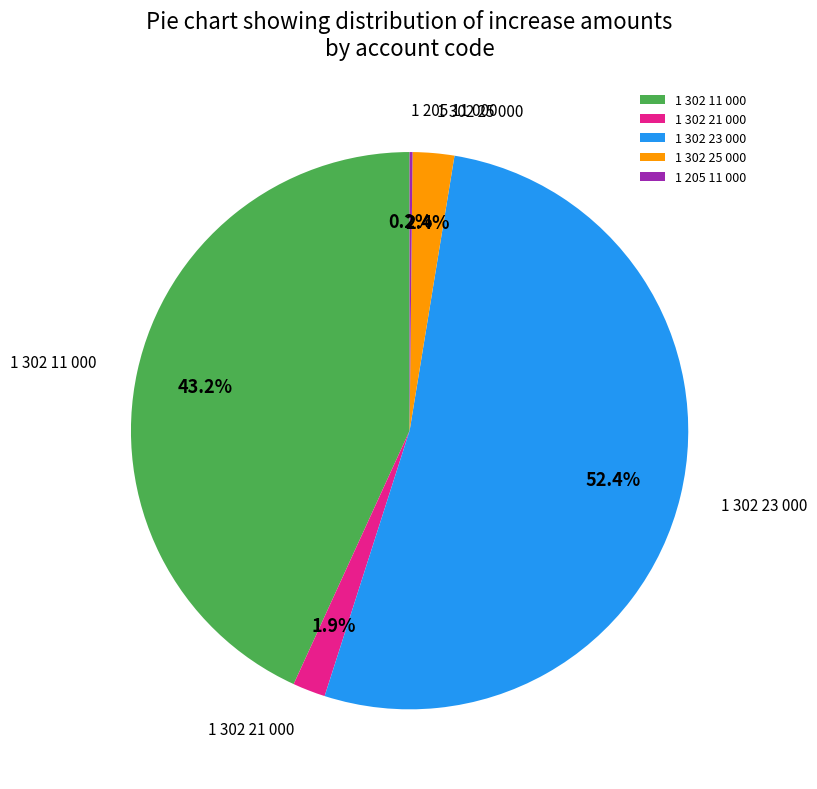

Which has a higher value, 1 302 25 000 or 1 302 11 000?

1 302 11 000